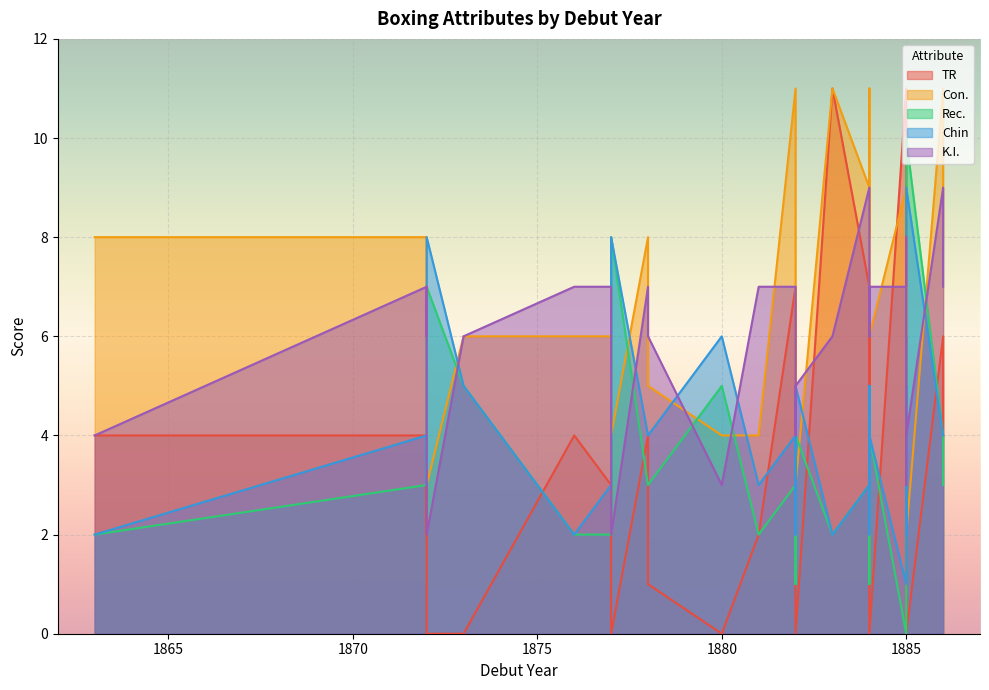

At which category does the chart reach its peak across all series?

1883